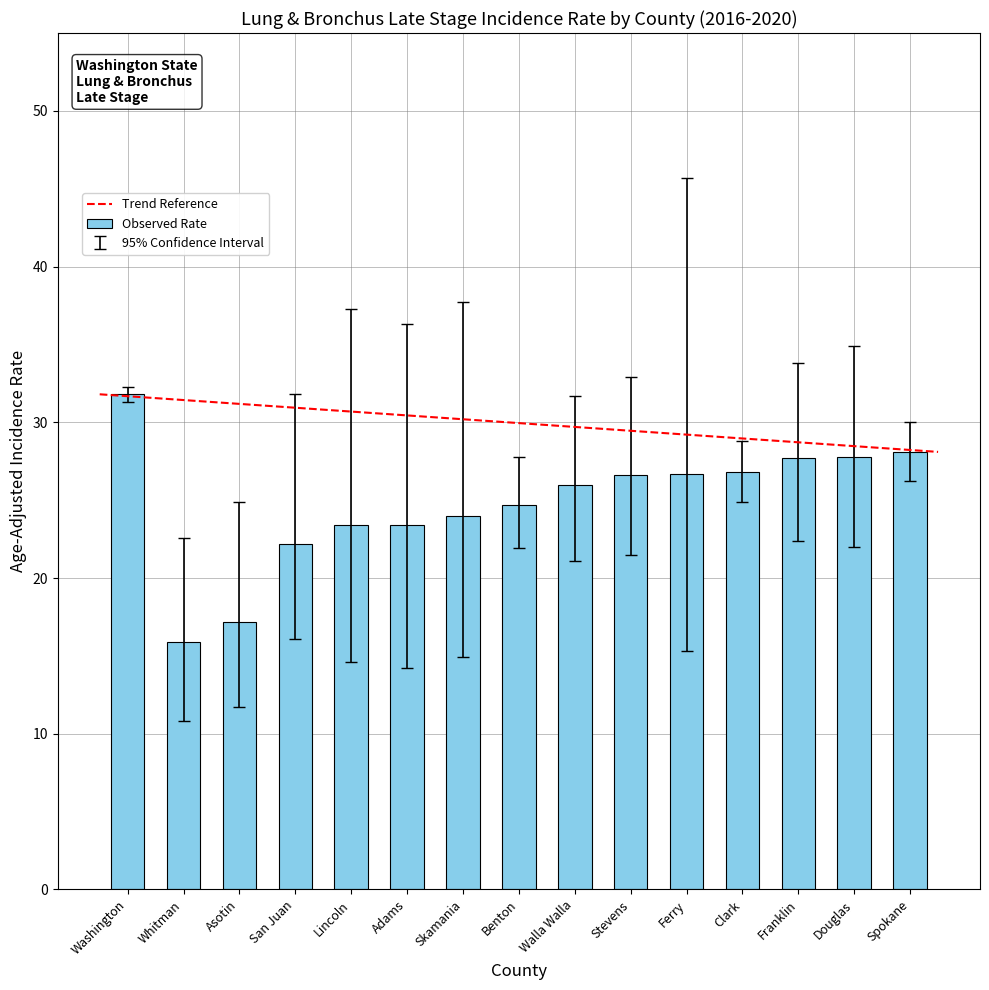

Does the chart contain stacked bars?

No